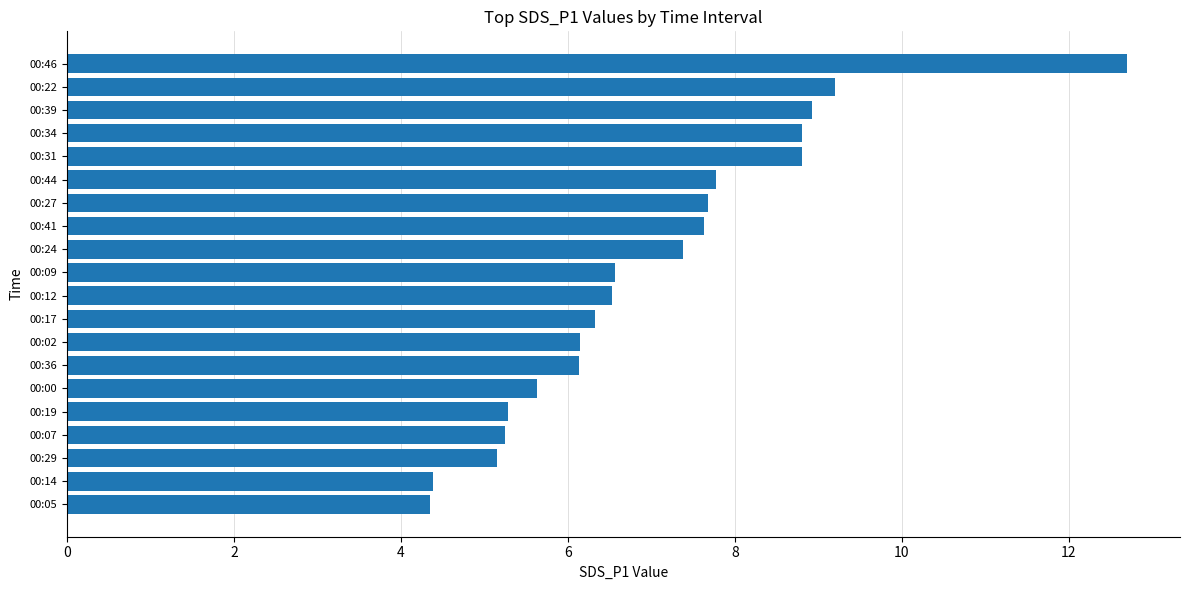

How many bars are there in total?

20